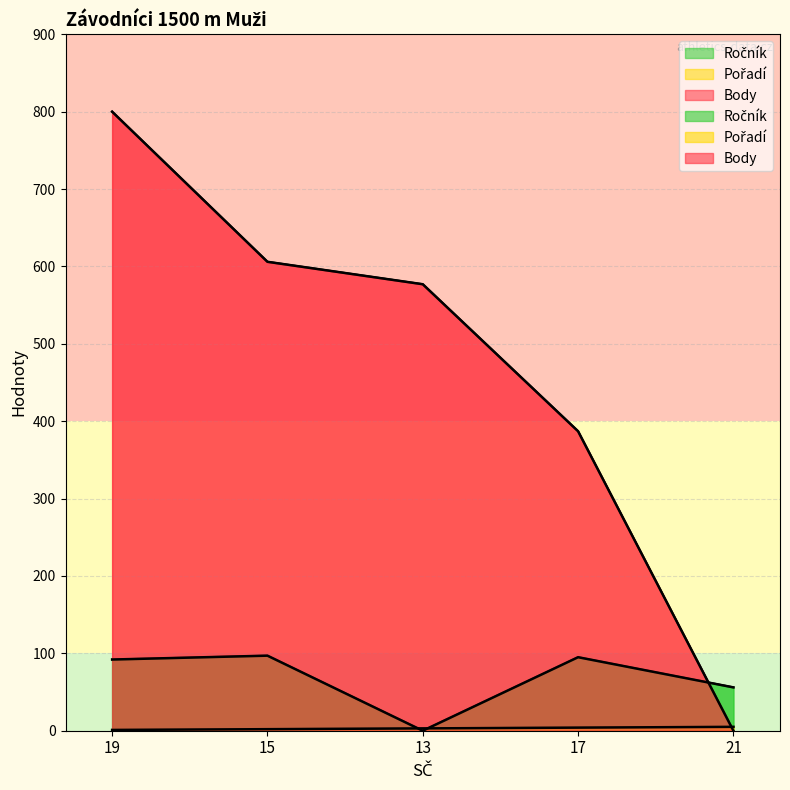

What is the spread (max minus min) of values at 17?

383